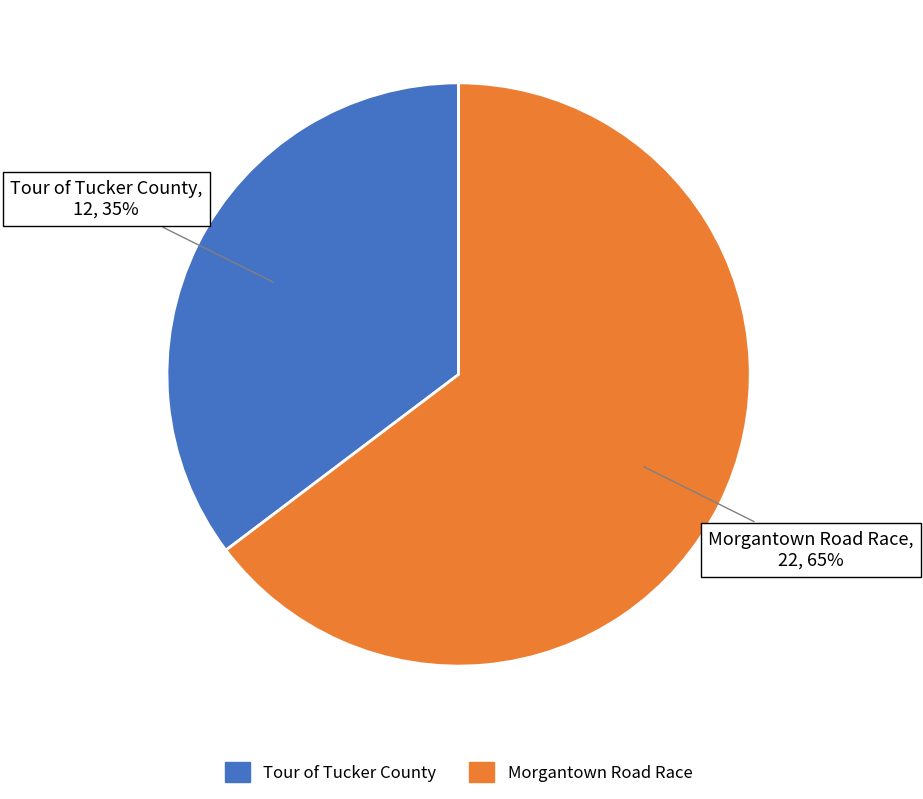

Is it true that Morgantown Road Race is 74% of the pie?

False